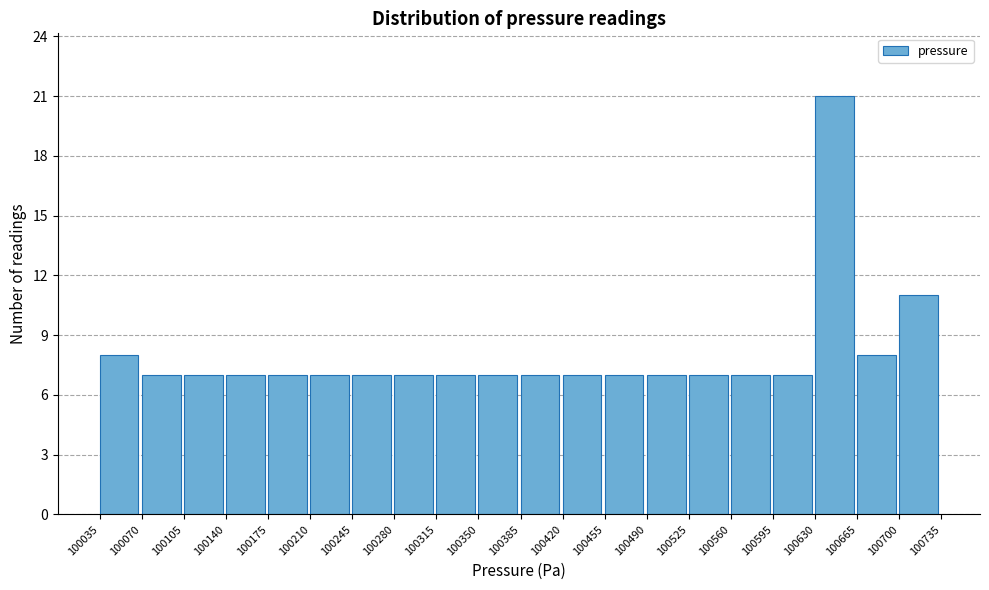

Reading left to right, list every bar in this chart as the range it spans on the x-axis followed by its height. The values are not printed on the chart, so give them approximately, as read against the axis.

100035 to 100070: 8
100070 to 100105: 7
100105 to 100140: 7
100140 to 100175: 7
100175 to 100210: 7
100210 to 100245: 7
100245 to 100280: 7
100280 to 100315: 7
100315 to 100350: 7
100350 to 100385: 7
100385 to 100420: 7
100420 to 100455: 7
100455 to 100490: 7
100490 to 100525: 7
100525 to 100560: 7
100560 to 100595: 7
100595 to 100630: 7
100630 to 100665: 21
100665 to 100700: 8
100700 to 100735: 11